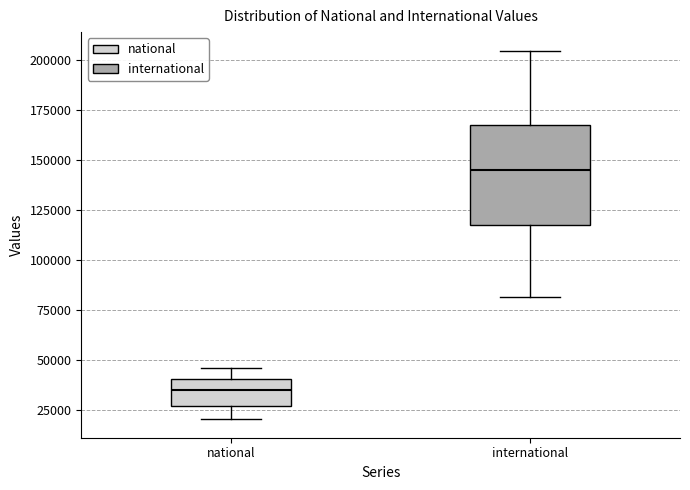

Which box's median line is the highest?

international